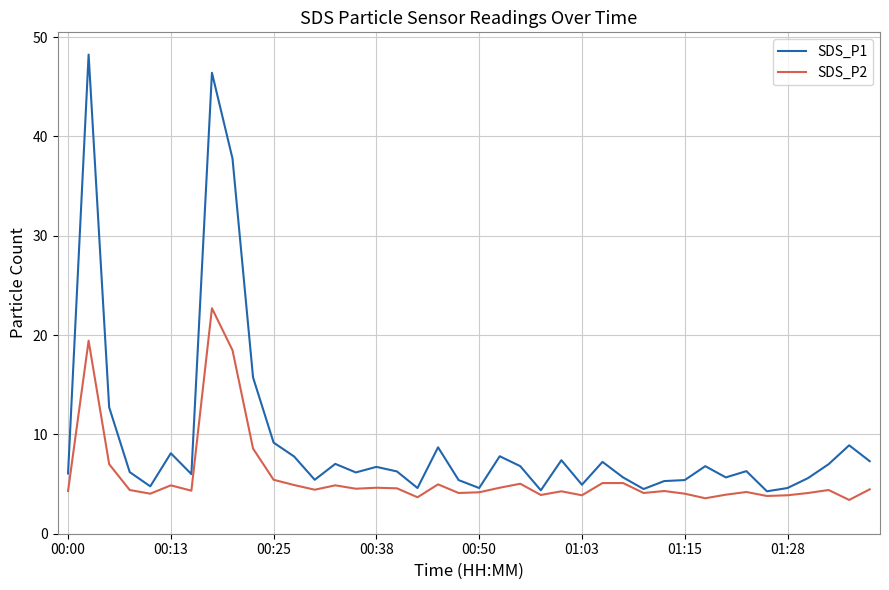

Rank the series by their average value, from highest to lowest.

SDS_P1, SDS_P2